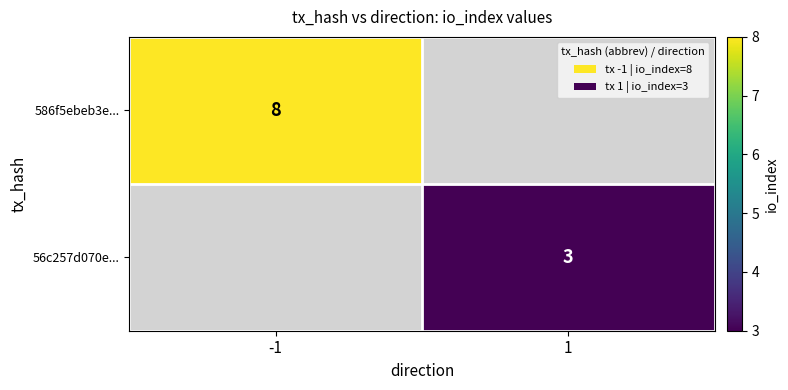

Which category has the lowest value across all series?

1